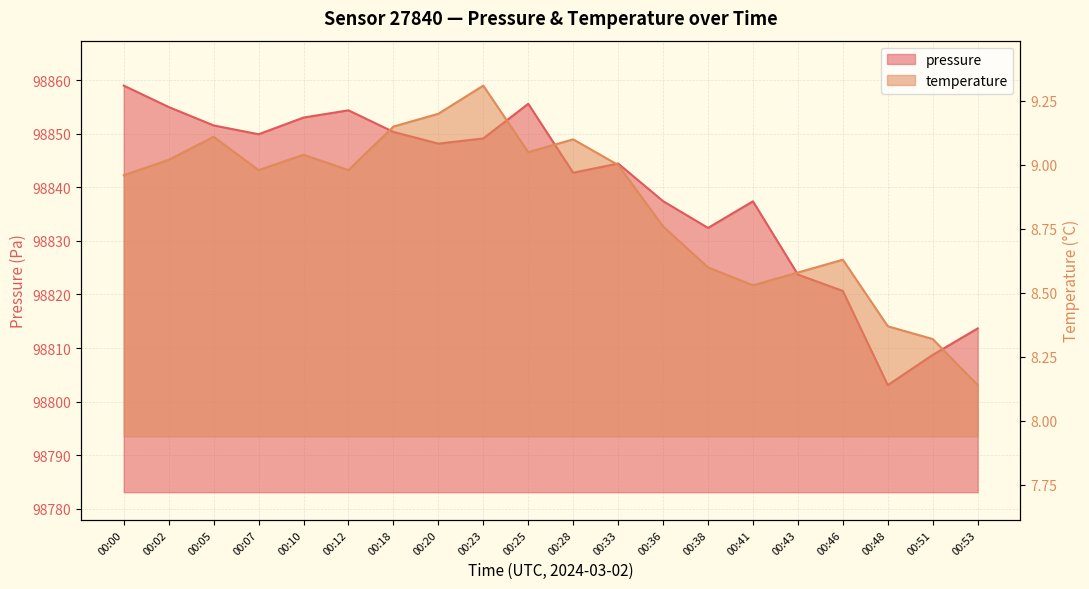

Reading left to right, extract all data points from this chart.

pressure: 00:00=98859.0	00:02=98855.0	00:05=98851.6	00:07=98849.9	00:10=98853.1	00:12=98854.4	00:18=98850.4	00:20=98848.2	00:23=98849.2	00:25=98855.6	00:28=98842.8	00:33=98844.5	00:36=98837.4	00:38=98832.4	00:41=98837.4	00:43=98823.7	00:46=98820.7	00:48=98803.1	00:51=98808.7	00:53=98813.7
temperature: 00:00=9.0	00:02=9.0	00:05=9.1	00:07=9.0	00:10=9.0	00:12=9.0	00:18=9.2	00:20=9.2	00:23=9.3	00:25=9.1	00:28=9.1	00:33=9.0	00:36=8.8	00:38=8.6	00:41=8.5	00:43=8.6	00:46=8.6	00:48=8.4	00:51=8.3	00:53=8.1